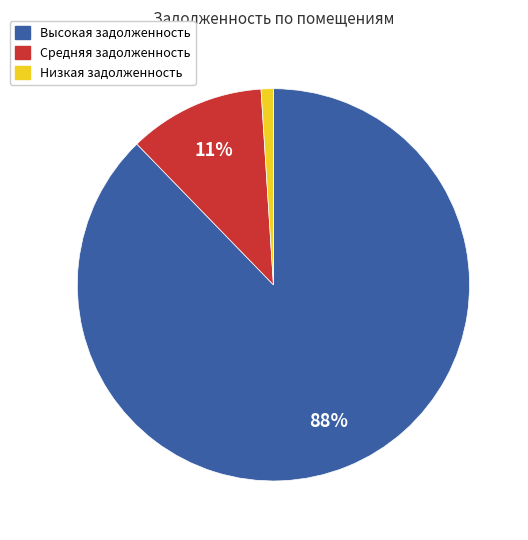

Which slice is the smallest?

Низкая задолженность